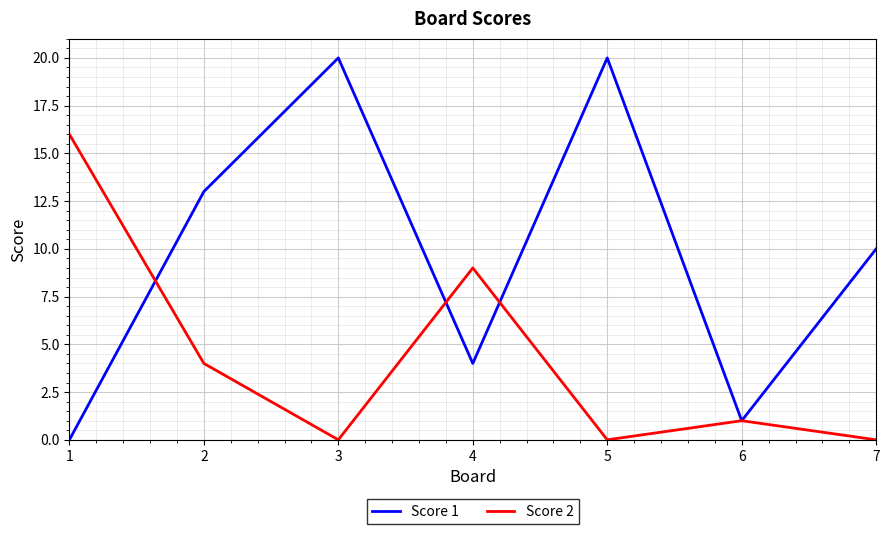

Reading left to right, what are all the values shown in this chart?

Score 1: 0	13	20	4	20	1	10
Score 2: 16	4	0	9	0	1	0